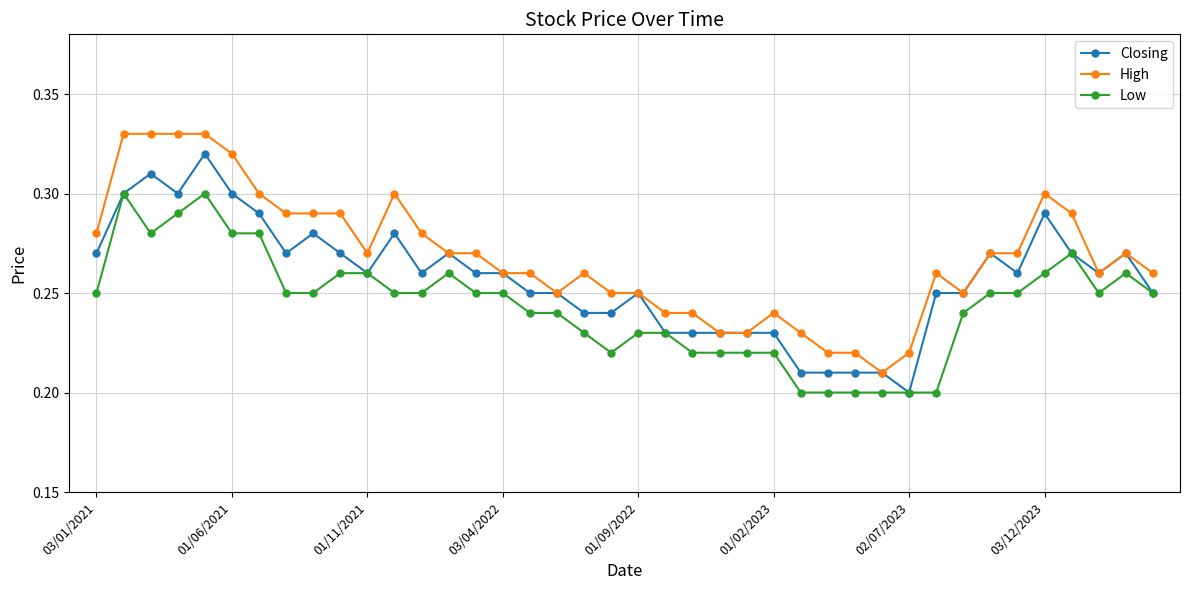

Which series has the largest total across all categories?

High